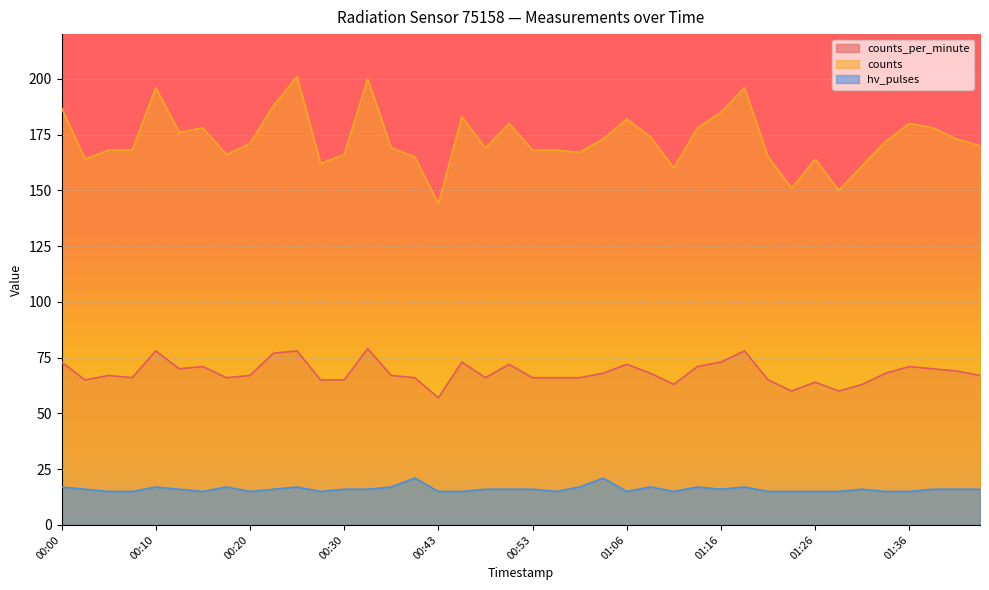

Between 00:45 and 00:50, which series saw the biggest shift?

counts